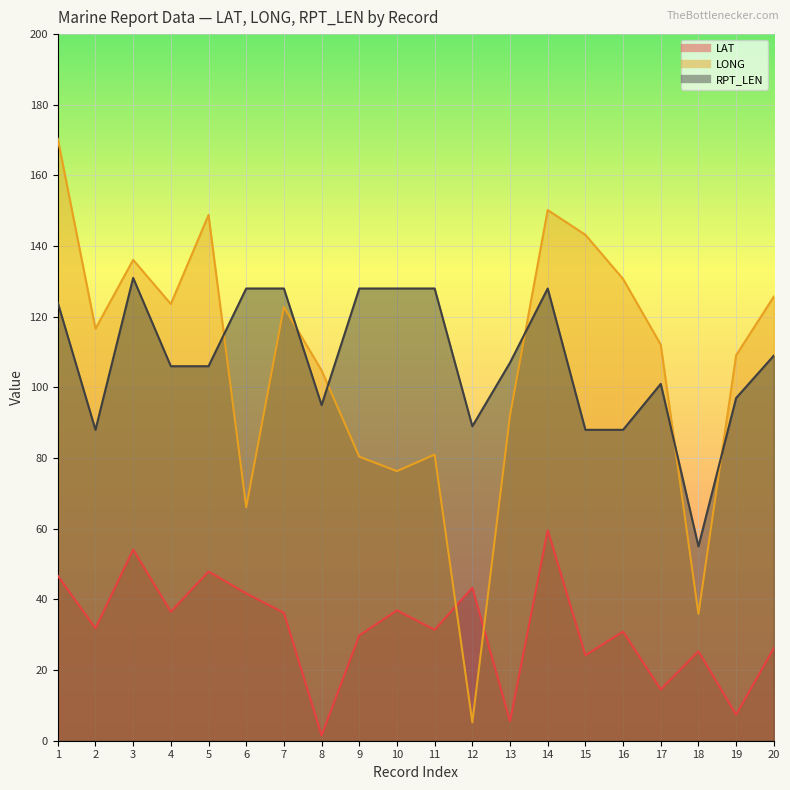

True or false: LONG has a value of 48.8 at 15.

False